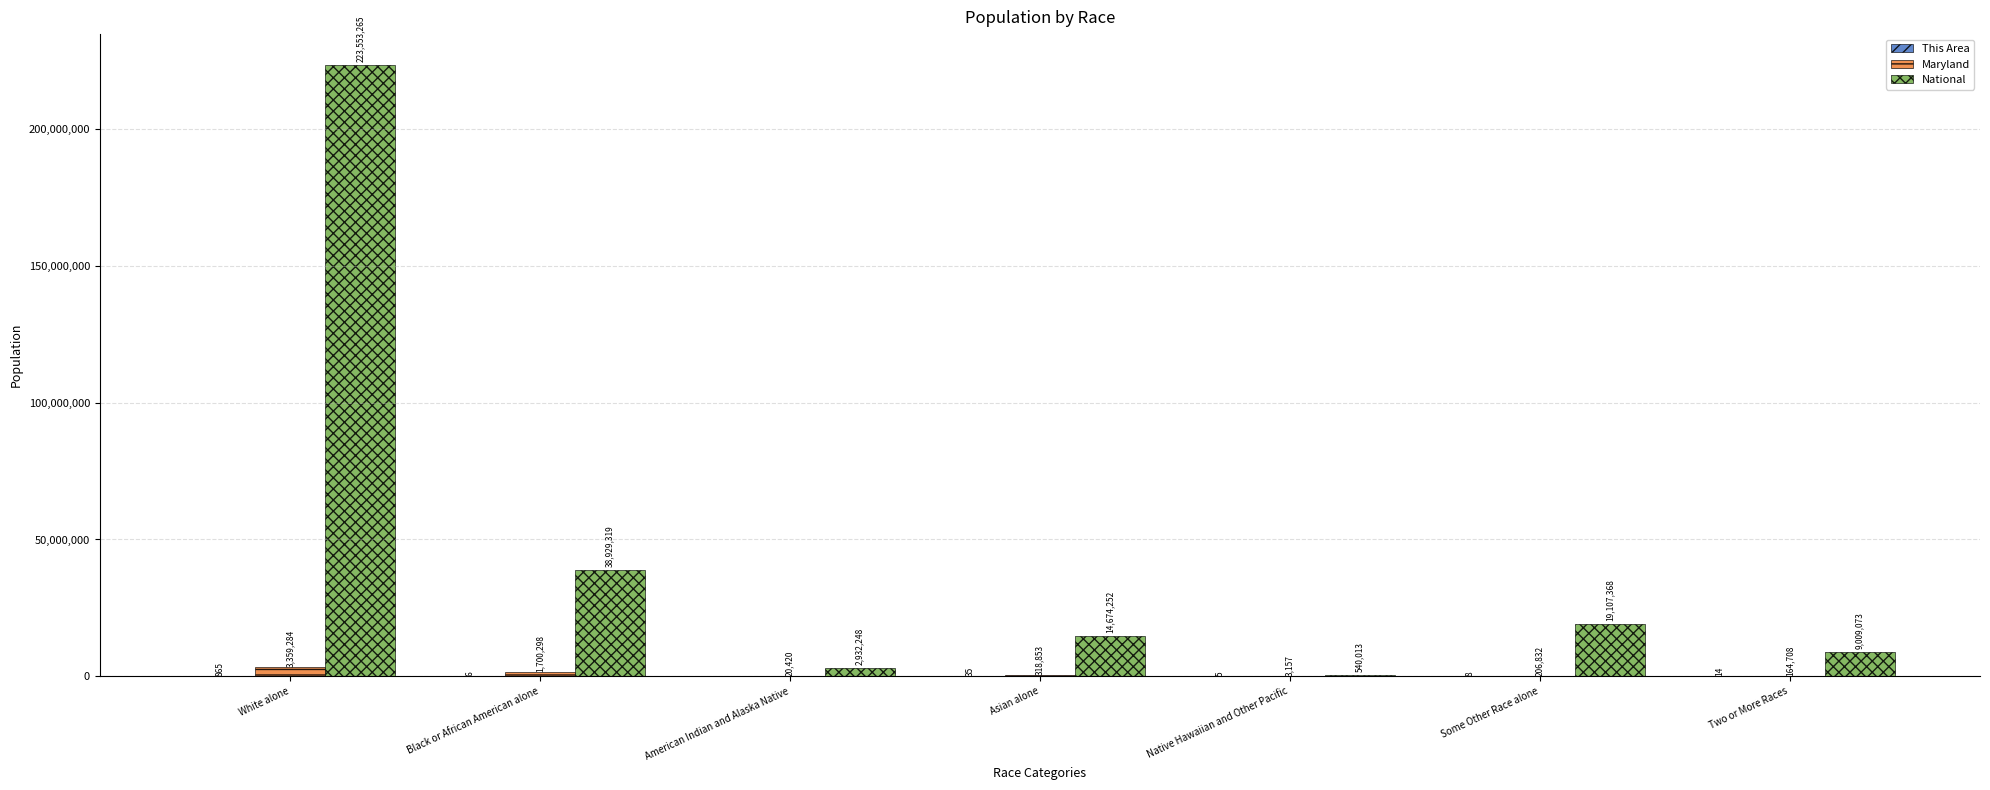

Are the bars grouped side by side (vs. stacked)?

Yes